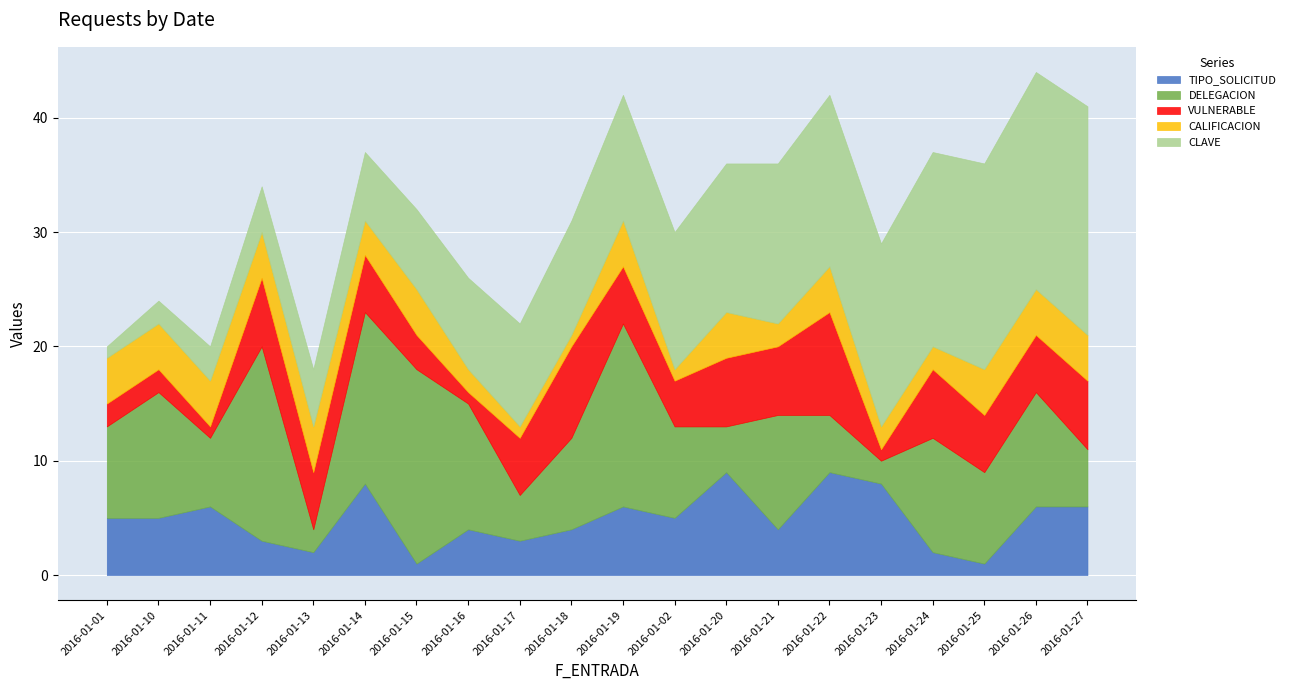

What value does the TIPO_SOLICITUD series have at 2016-01-01?

5